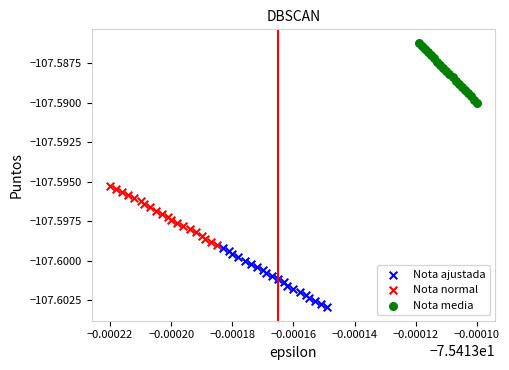

Which series has the largest Y range (max minus min)?

Nota media